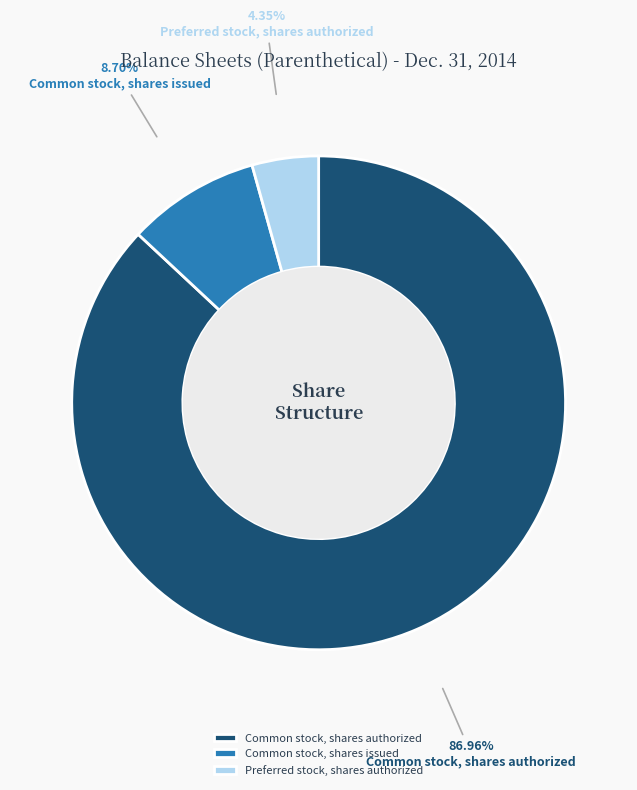

Is there any slice that represents more than half of the pie?

Yes